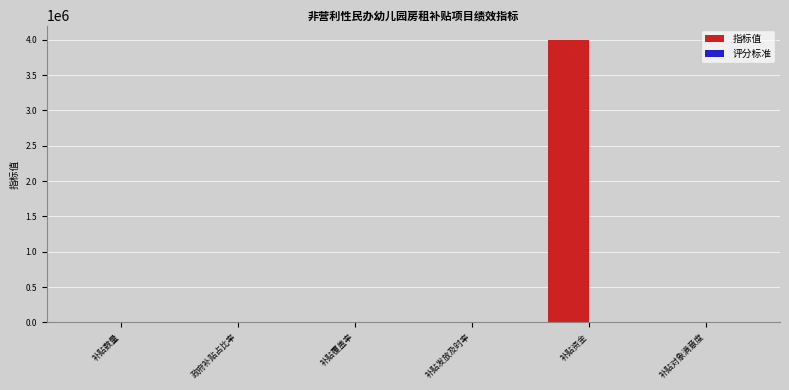

At which category is the sum across all series the highest?

补贴资金